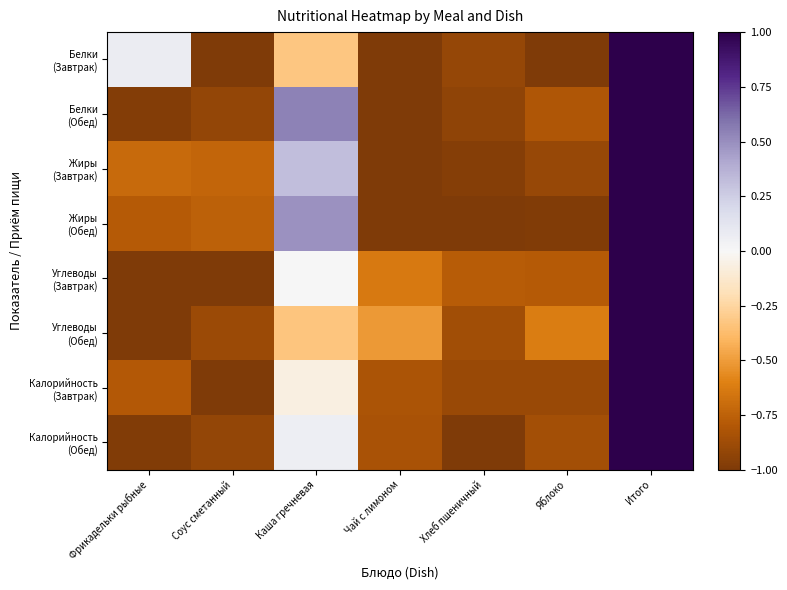

What is the total value across all series at Соус сметанный?

-7.2